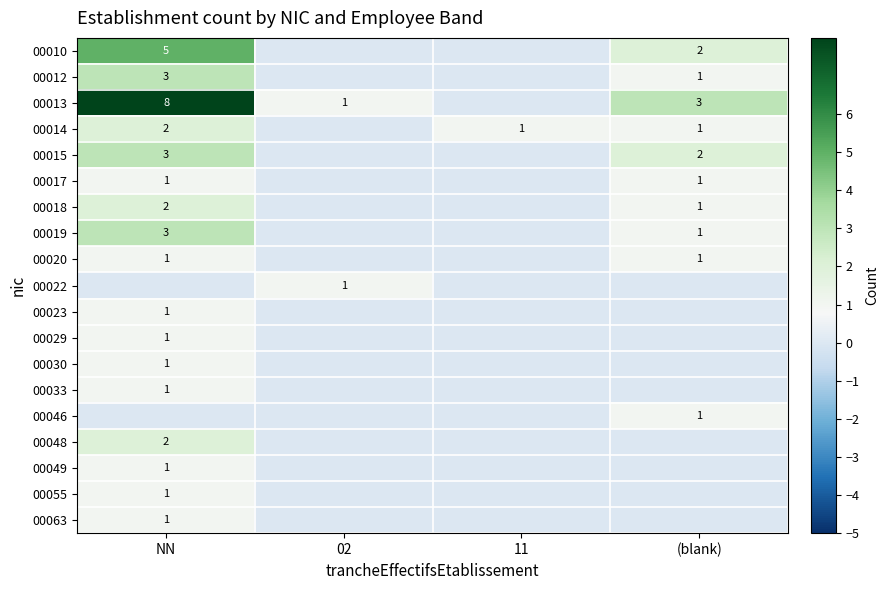

True or false: 00013 has a value of 0 at 02.

False